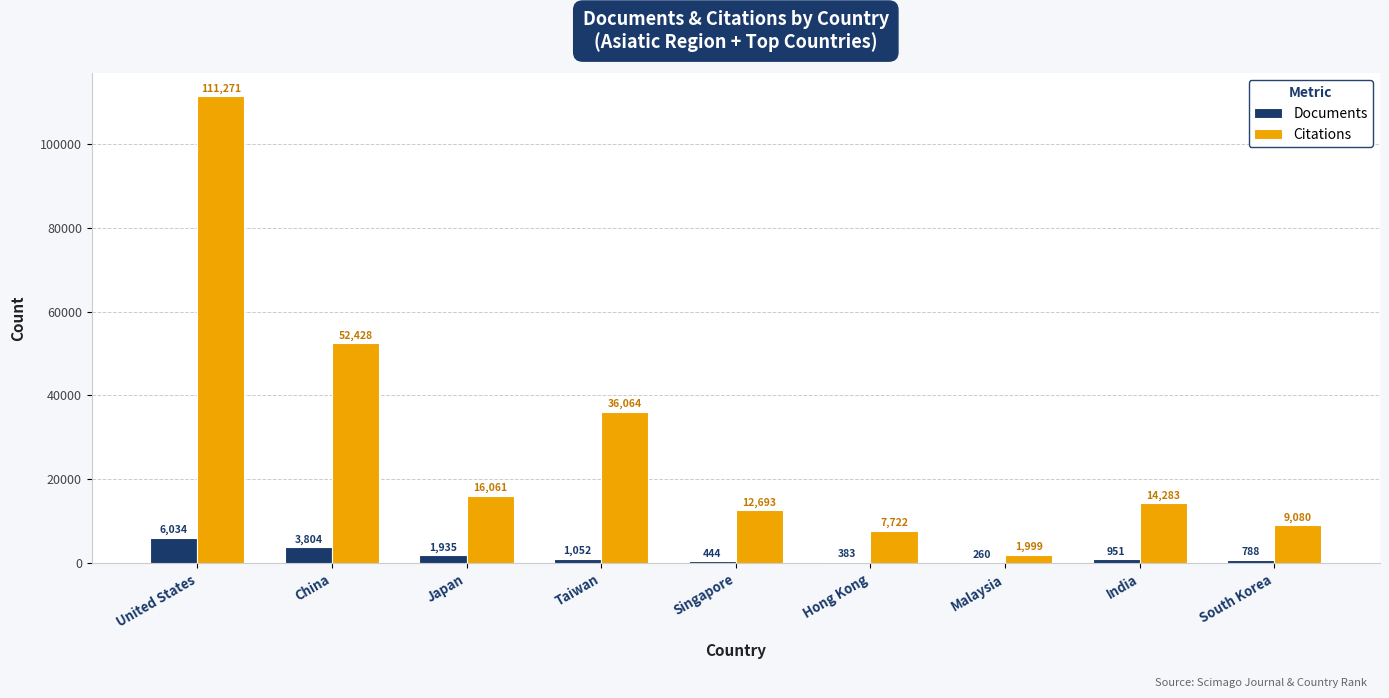

What is the sum of all Documents values?

15651